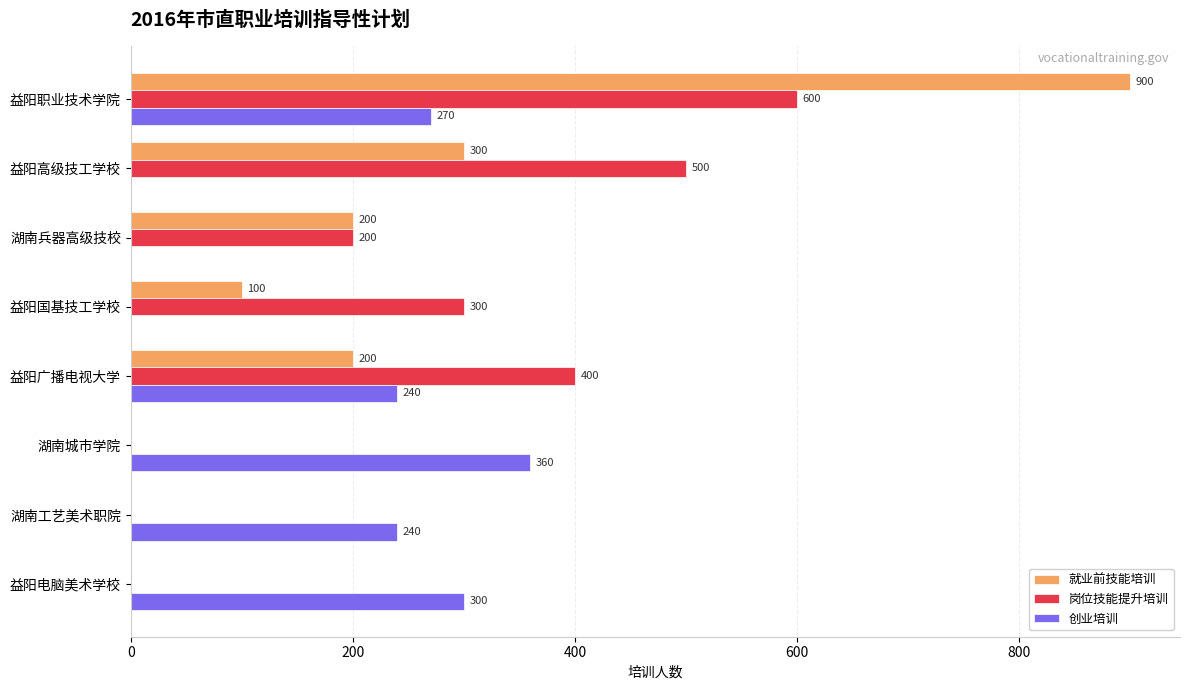

What is the greatest value displayed?

900